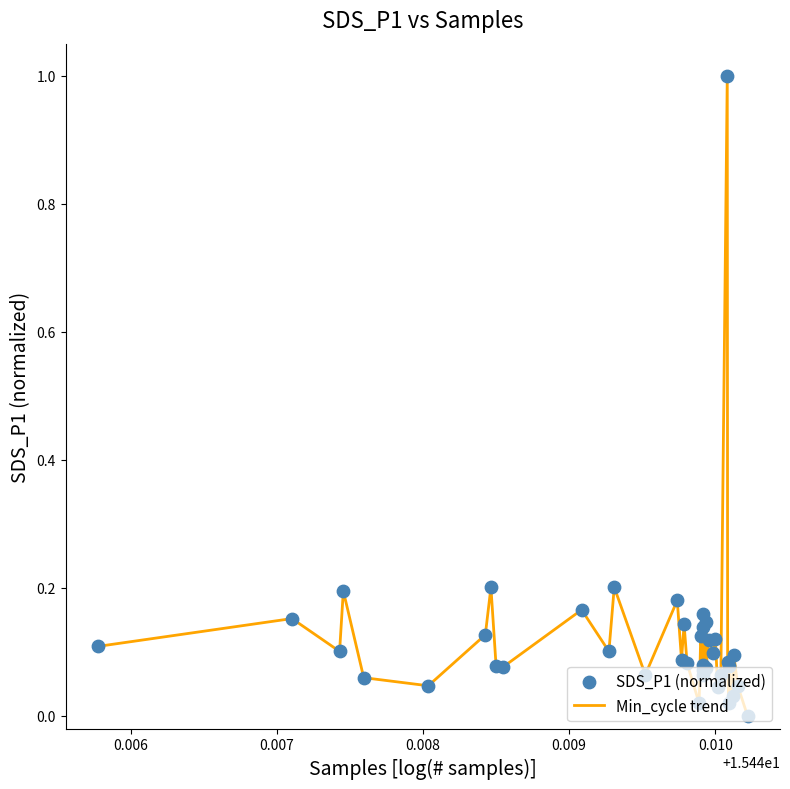

What is the difference between the maximum and minimum values?

1.0